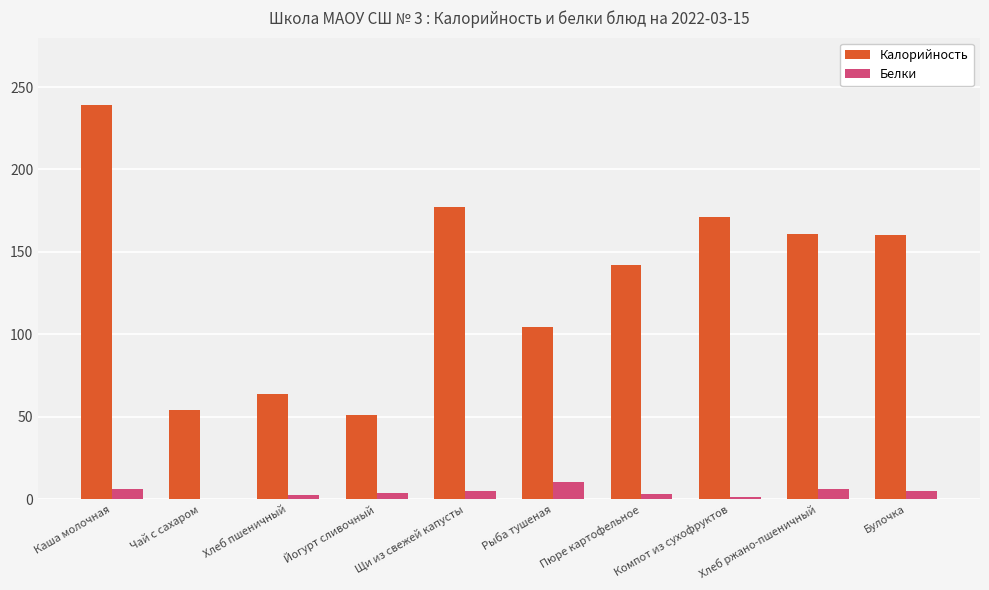

Is the value of Белки at Щи из свежей капусты greater than the value of Калорийность at Хлеб ржано-пшеничный?

No